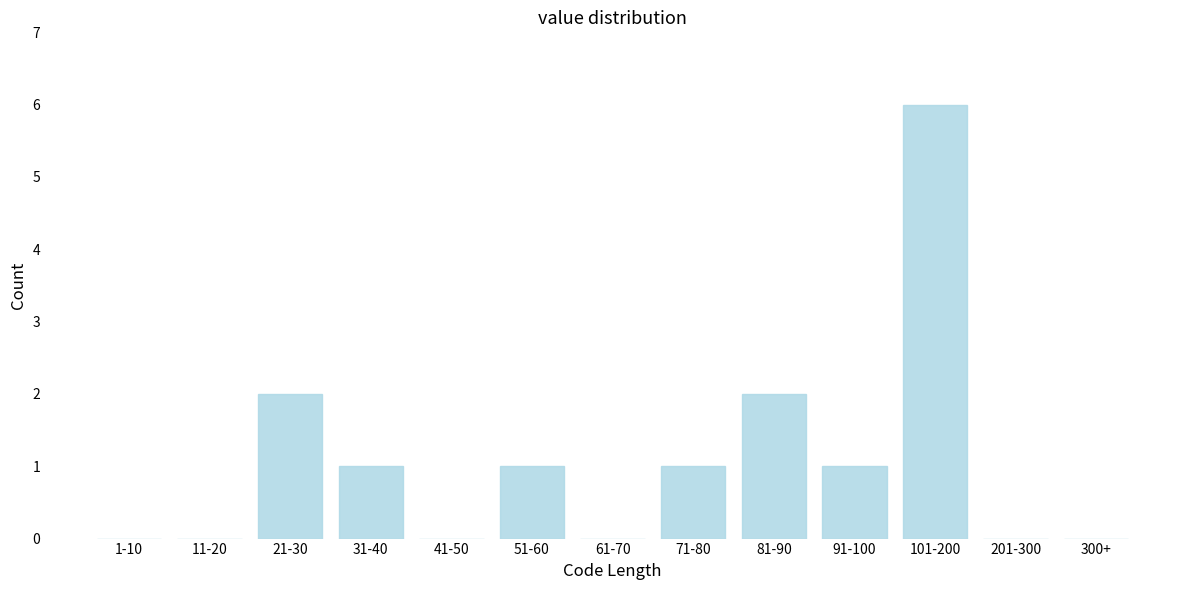

Reading right to left, extract all data points from this chart.

300+=0	201-300=0	101-200=6	91-100=1	81-90=2	71-80=1	61-70=0	51-60=1	41-50=0	31-40=1	21-30=2	11-20=0	1-10=0